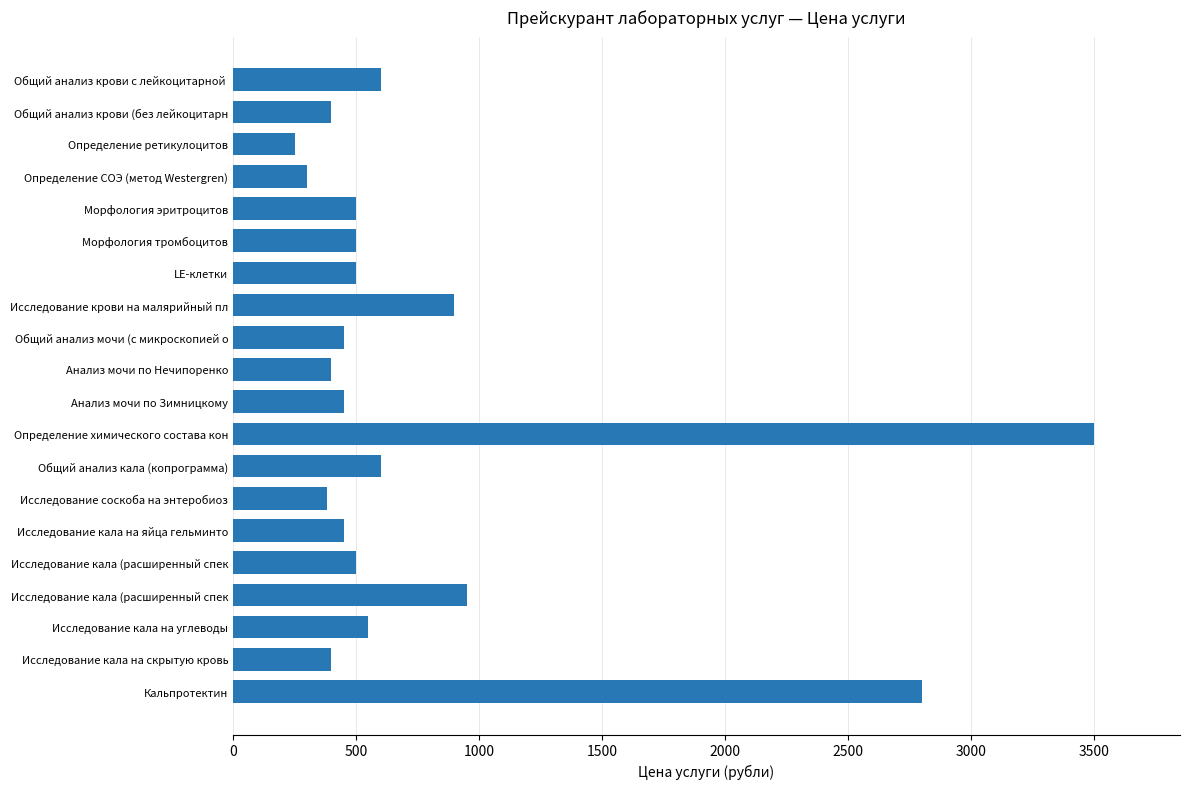

How many data points are less than 500?

9